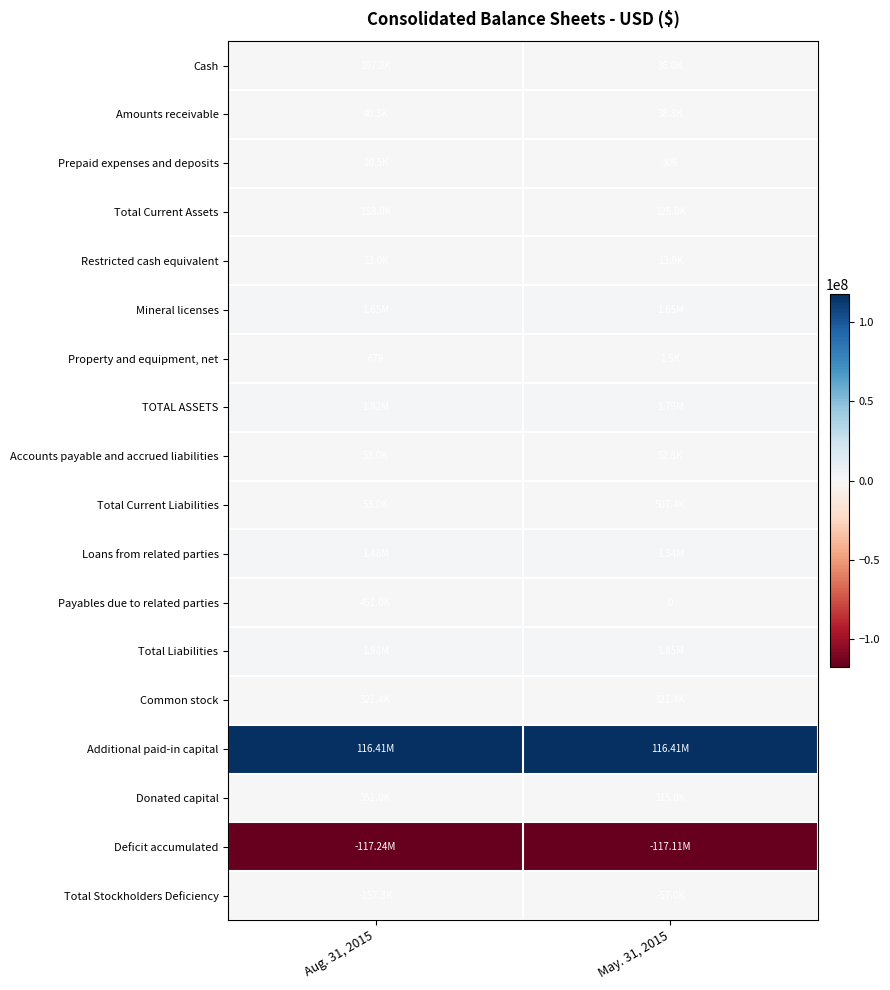

At Aug. 31, 2015, list the series in order from smallest to largest.

Deficit accumulated, Total Stockholders Deficiency, Property and equipment, net, Prepaid expenses and deposits, Restricted cash equivalent, Amounts receivable, Accounts payable and accrued liabilities, Total Current Liabilities, Cash, Total Current Assets, Common stock, Donated capital, Payables due to related parties, Loans from related parties, Mineral licenses, TOTAL ASSETS, Total Liabilities, Additional paid-in capital